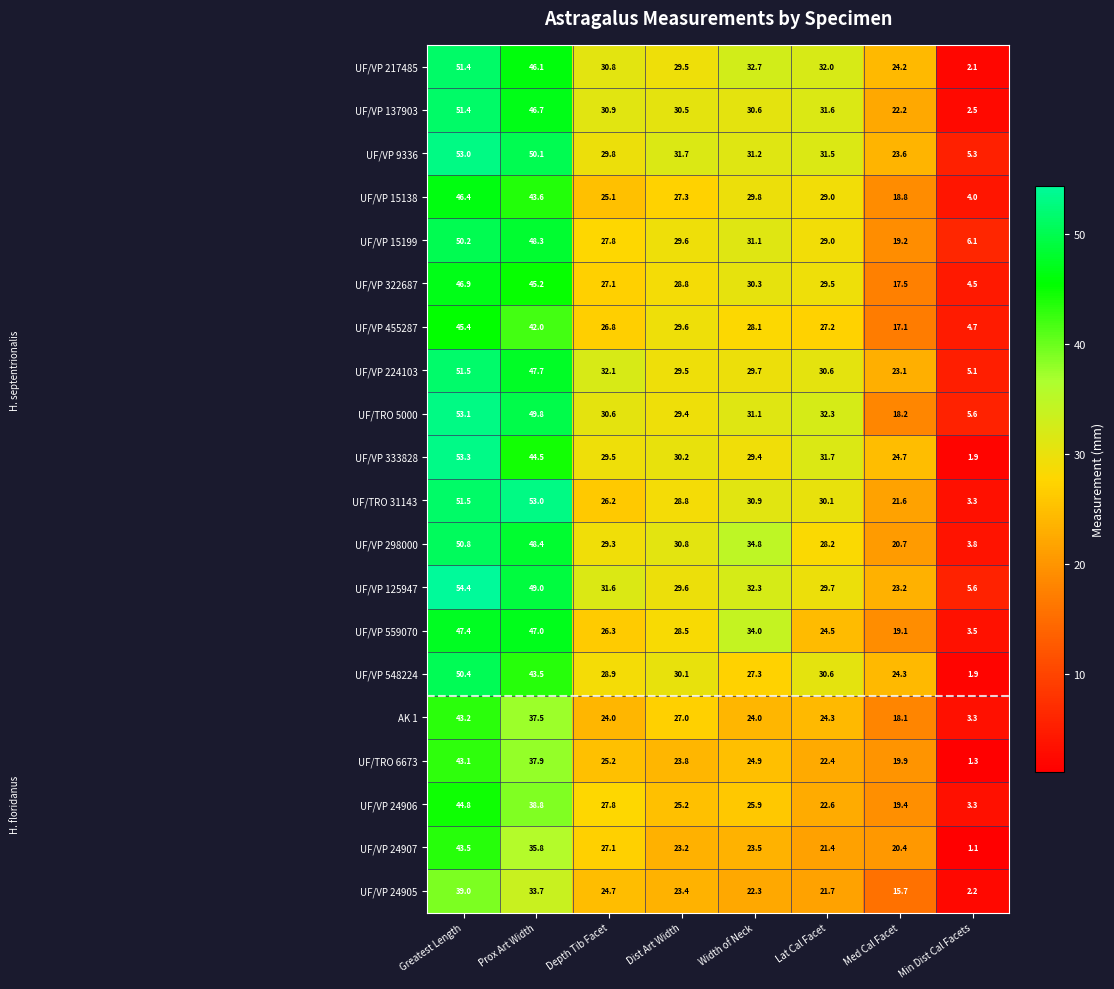

What is the total value across all series at Med Cal Facet?

411.0